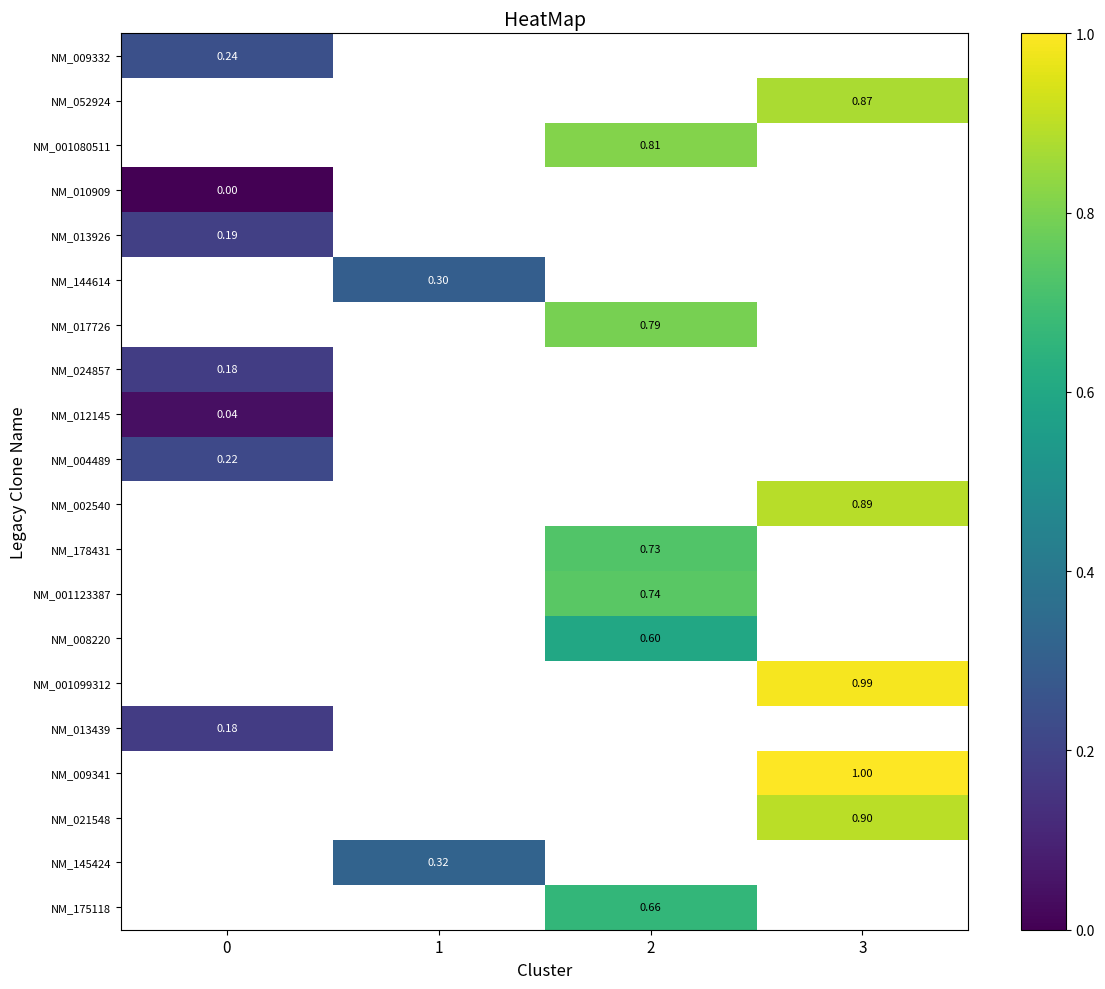

How many data points does each series have?

4